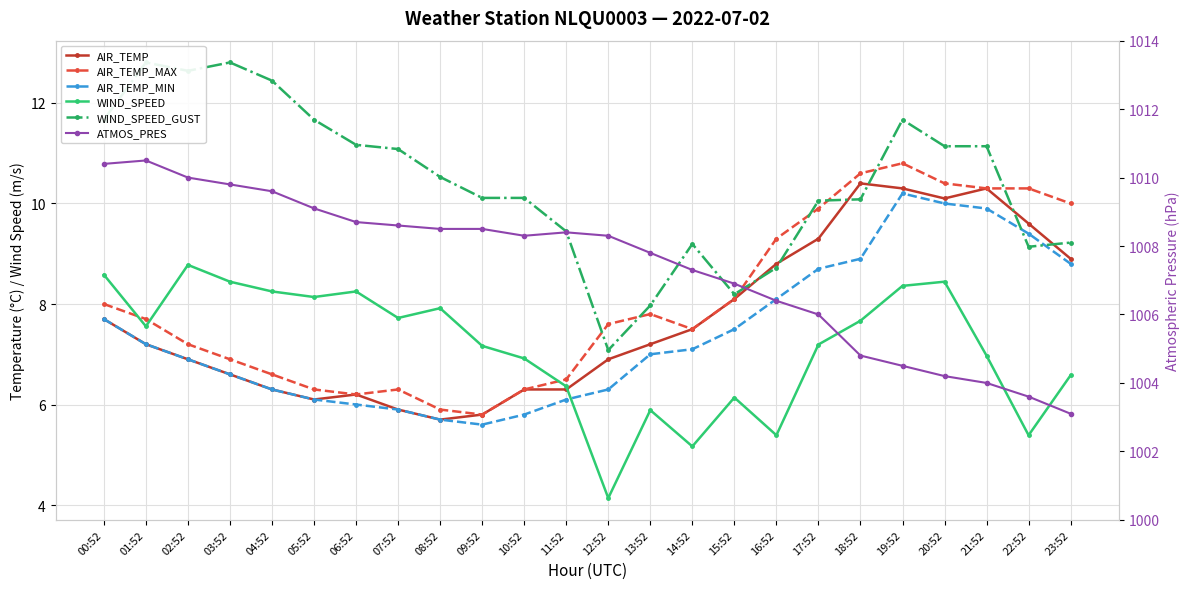

Reading left to right, extract all data points from this chart.

AIR_TEMP: 7.7	7.2	6.9	6.6	6.3	6.1	6.2	5.9	5.7	5.8	6.3	6.3	6.9	7.2	7.5	8.1	8.8	9.3	10.4	10.3	10.1	10.3	9.6	8.9
AIR_TEMP_MAX: 8.0	7.7	7.2	6.9	6.6	6.3	6.2	6.3	5.9	5.8	6.3	6.5	7.6	7.8	7.5	8.1	9.3	9.9	10.6	10.8	10.4	10.3	10.3	10.0
AIR_TEMP_MIN: 7.7	7.2	6.9	6.6	6.3	6.1	6.0	5.9	5.7	5.6	5.8	6.1	6.3	7.0	7.1	7.5	8.1	8.7	8.9	10.2	10.0	9.9	9.4	8.8
WIND_SPEED: 8.6	7.6	8.8	8.4	8.2	8.1	8.2	7.7	7.9	7.2	6.9	6.4	4.1	5.9	5.2	6.1	5.4	7.2	7.7	8.4	8.4	7.0	5.4	6.6
WIND_SPEED_GUST: 11.7	12.8	12.6	12.8	12.4	11.7	11.2	11.1	10.5	10.1	10.1	9.4	7.1	8.0	9.2	8.2	8.7	10.1	10.1	11.7	11.1	11.1	9.1	9.2
ATMOS_PRES: 1010.4	1010.5	1010.0	1009.8	1009.6	1009.1	1008.7	1008.6	1008.5	1008.5	1008.3	1008.4	1008.3	1007.8	1007.3	1006.9	1006.4	1006.0	1004.8	1004.5	1004.2	1004.0	1003.6	1003.1